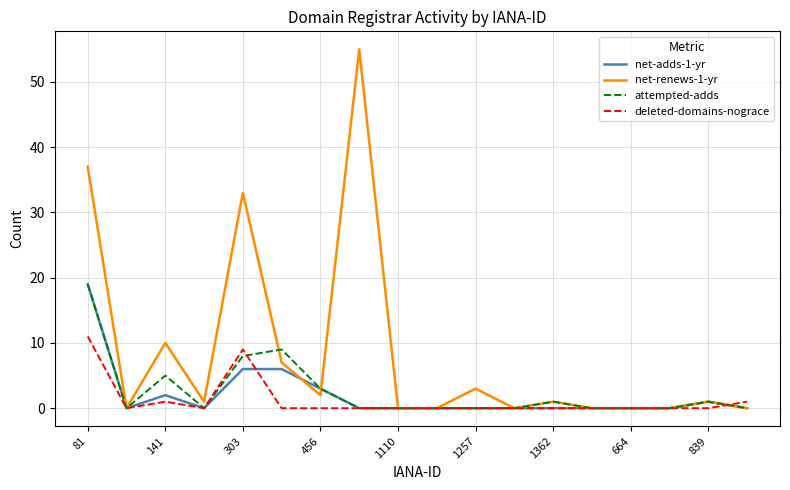

What is the maximum value shown in the chart?

55